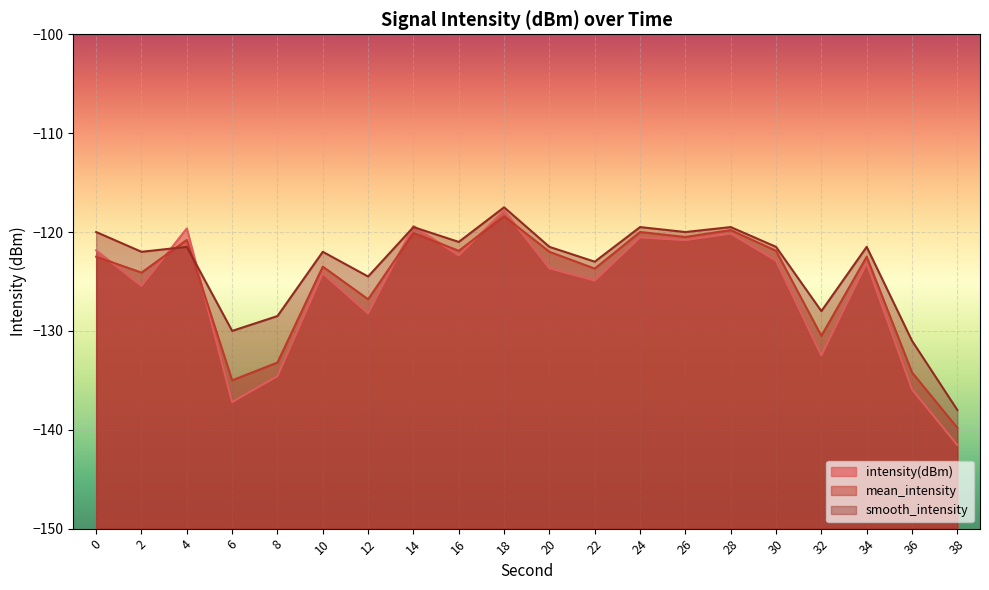

How many data points does each series have?

20